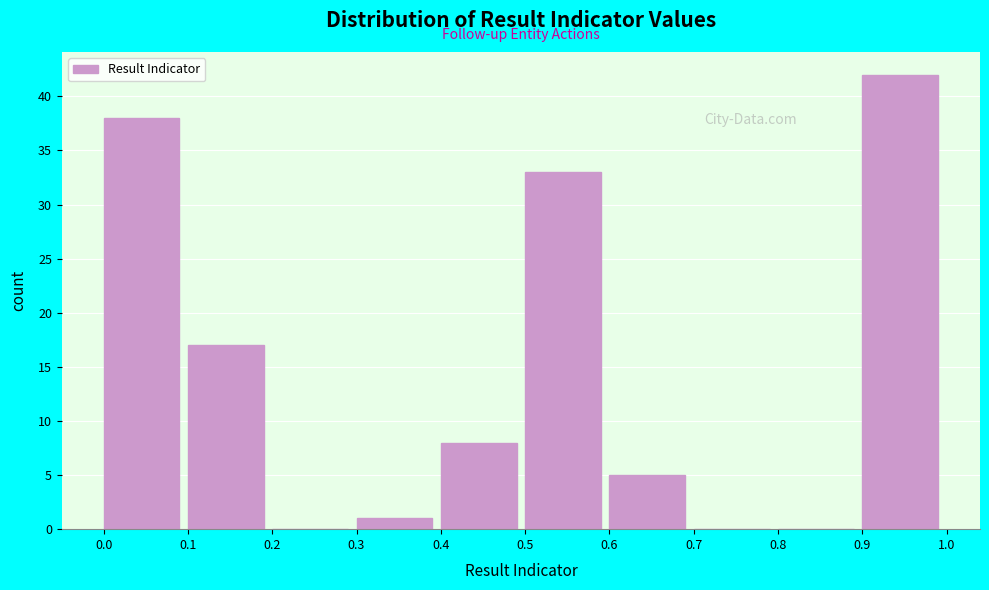

Reading left to right, list every bar in this chart as the range it spans on the x-axis followed by its height. The values are not printed on the chart, so give them approximately, as read against the axis.

0.0 to 0.1: 38
0.1 to 0.2: 17
0.2 to 0.3: 0
0.3 to 0.4: 1
0.4 to 0.5: 8
0.5 to 0.6: 33
0.6 to 0.7: 5
0.7 to 0.8: 0
0.8 to 0.9: 0
0.9 to 1.0: 42